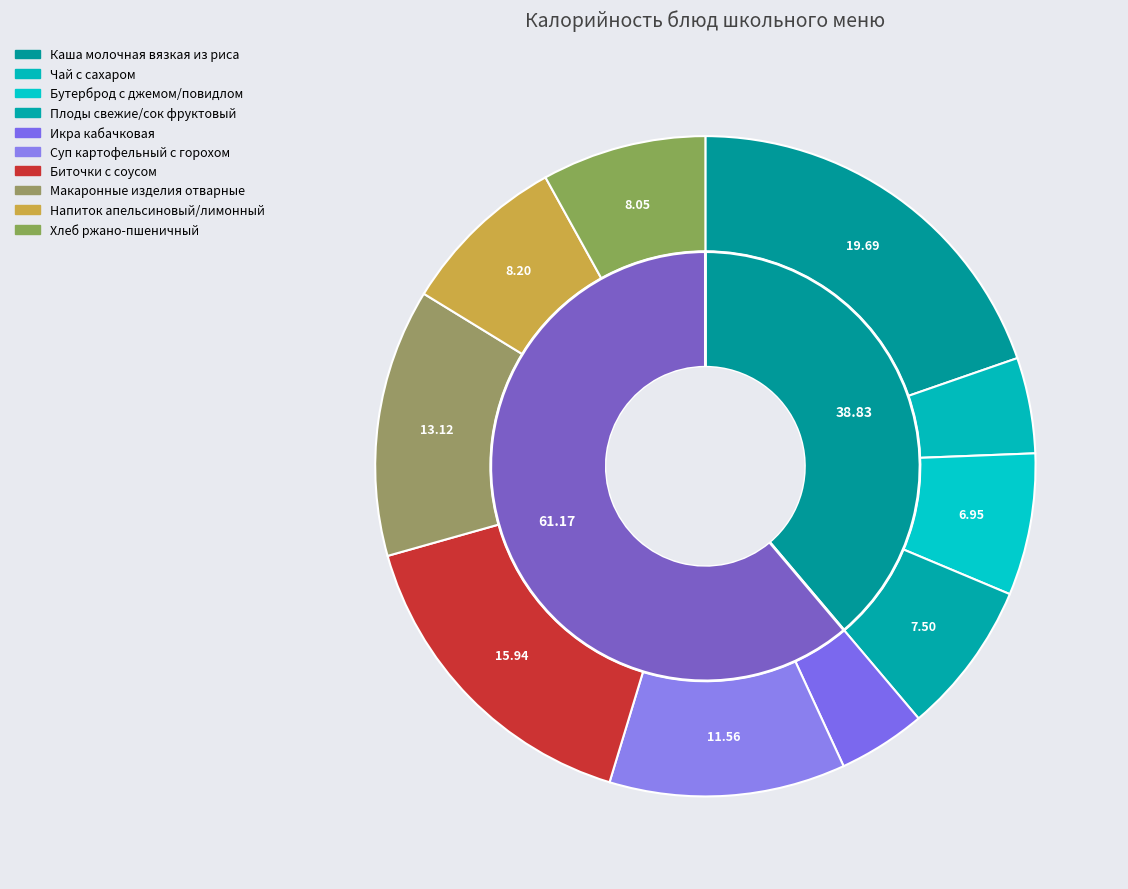

What is the total percentage of Хлеб ржано-пшеничный and Чай с сахаром?

12.7%